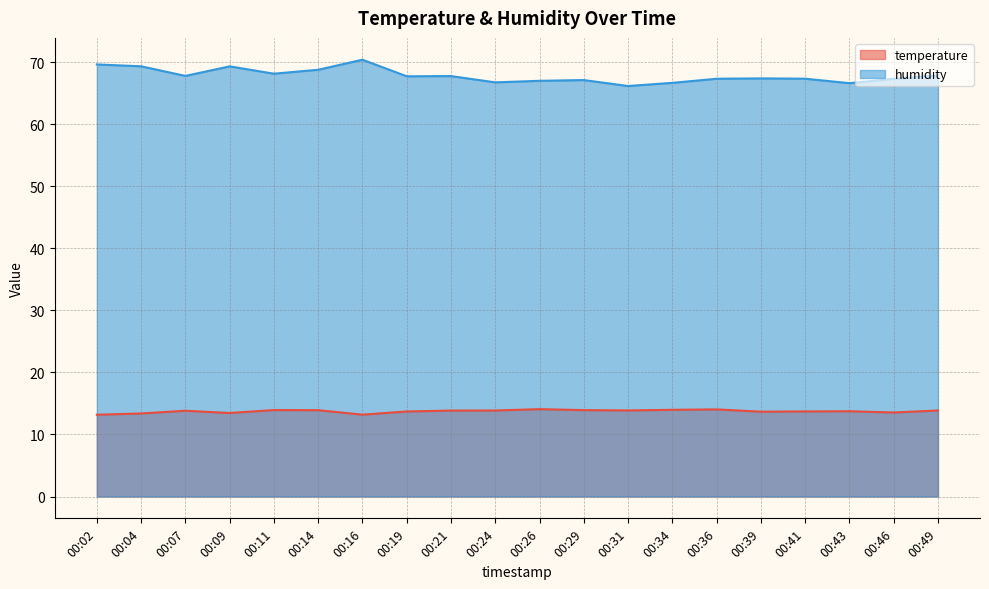

What is the value of the humidity point at the 1st from the left?

69.7